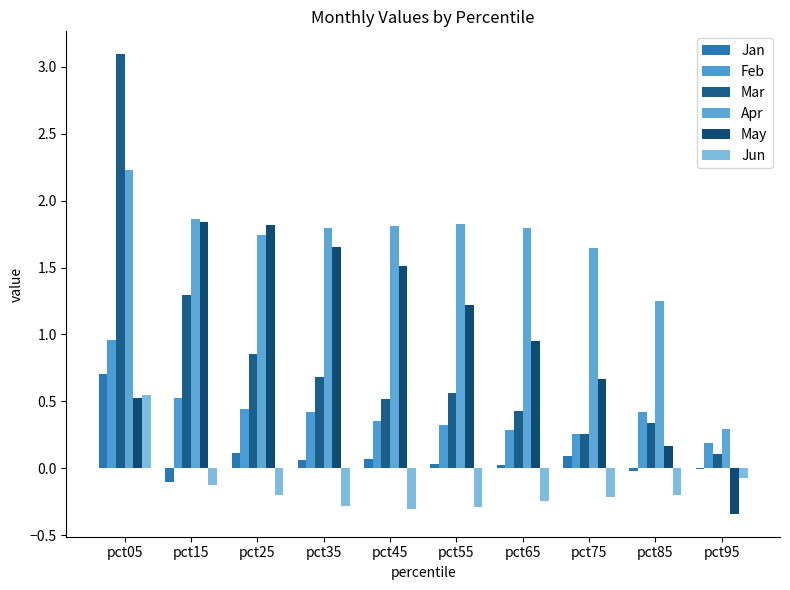

Count the number of data series in this chart.

6